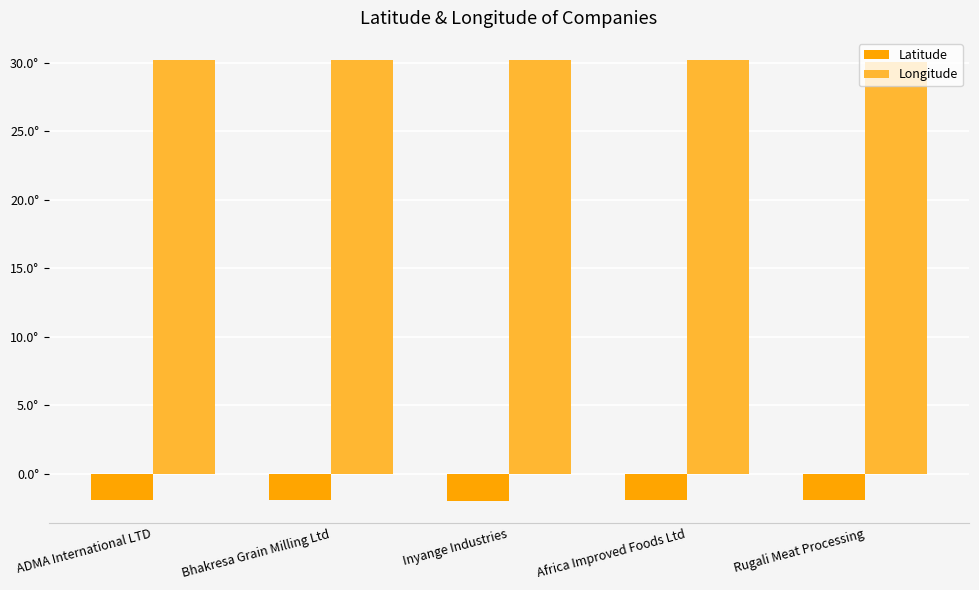

Which has a higher value, Bhakresa Grain Milling Ltd or ADMA International LTD?

Bhakresa Grain Milling Ltd